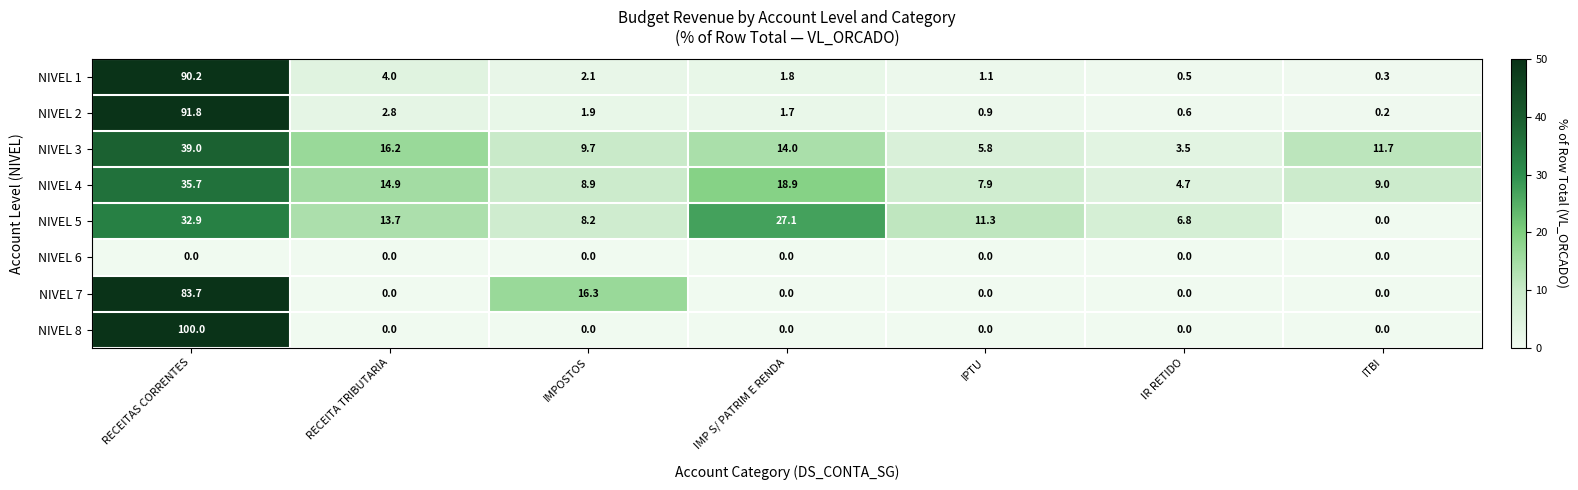

The NIVEL 1 series shows 0.6 at IPTU. True or false?

False